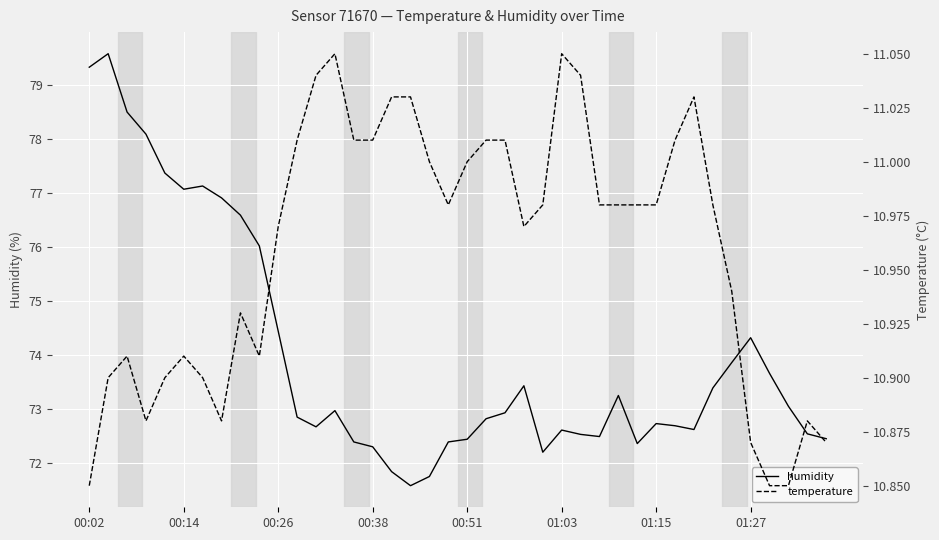

True or false: humidity has a value of 98.2 at 01:15.

False